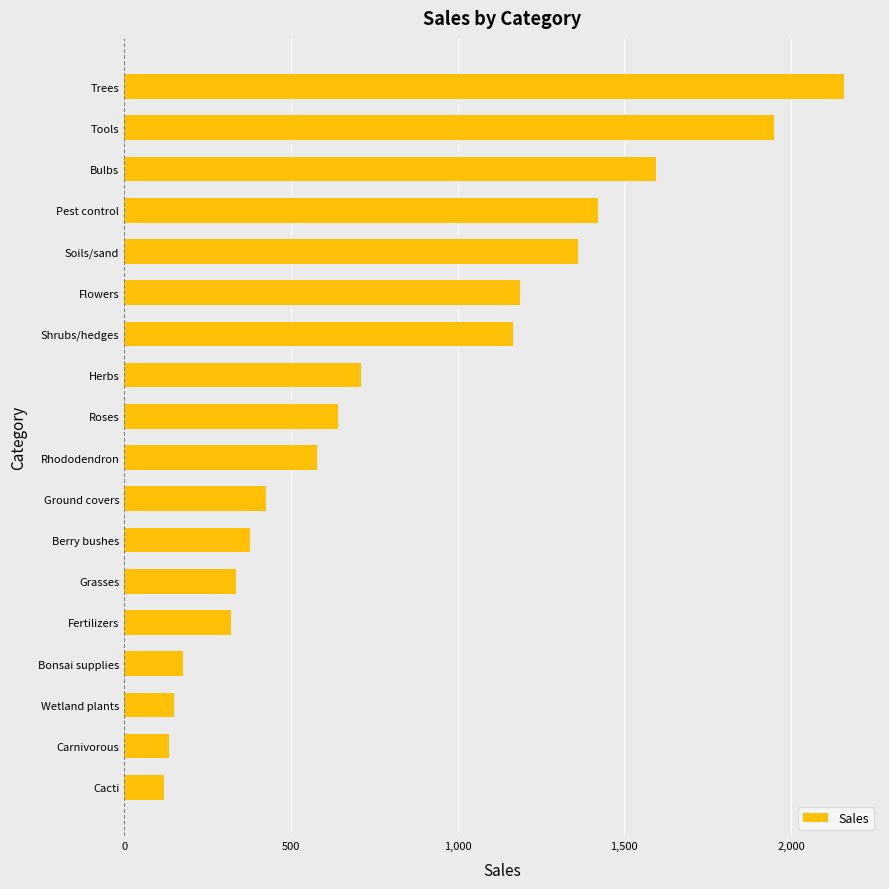

What is the ratio of the value at Herbs to the value at Tools?

0.4